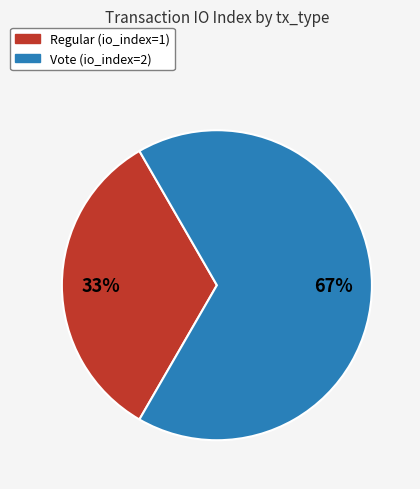

Count the number of slices in the pie.

2